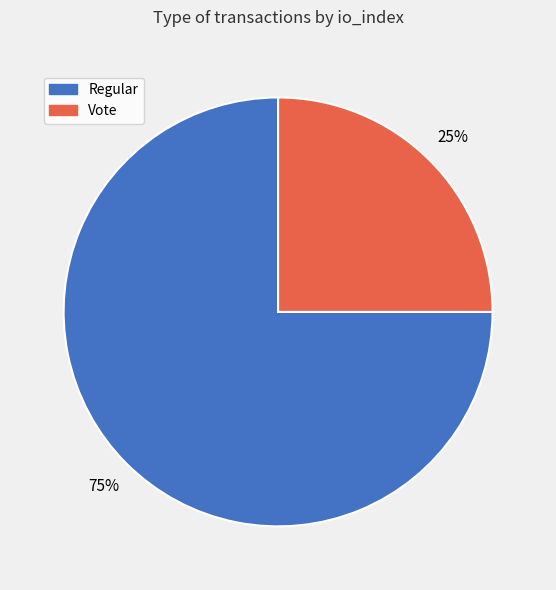

To the nearest percent, what percentage of the pie is Regular?

75%